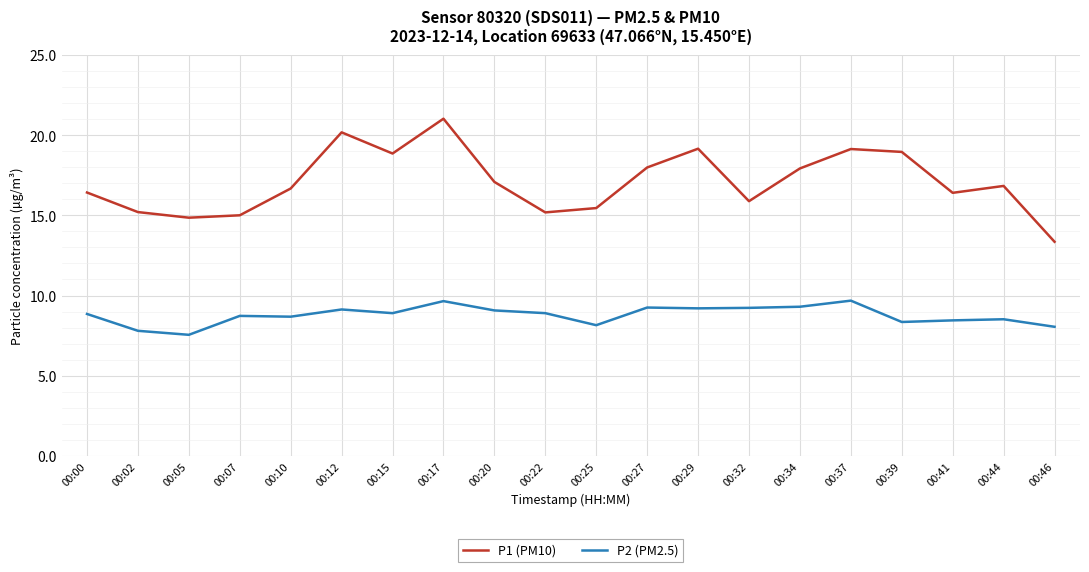

True or false: P2 (PM2.5) and P1 (PM10) intersect in this chart.

False